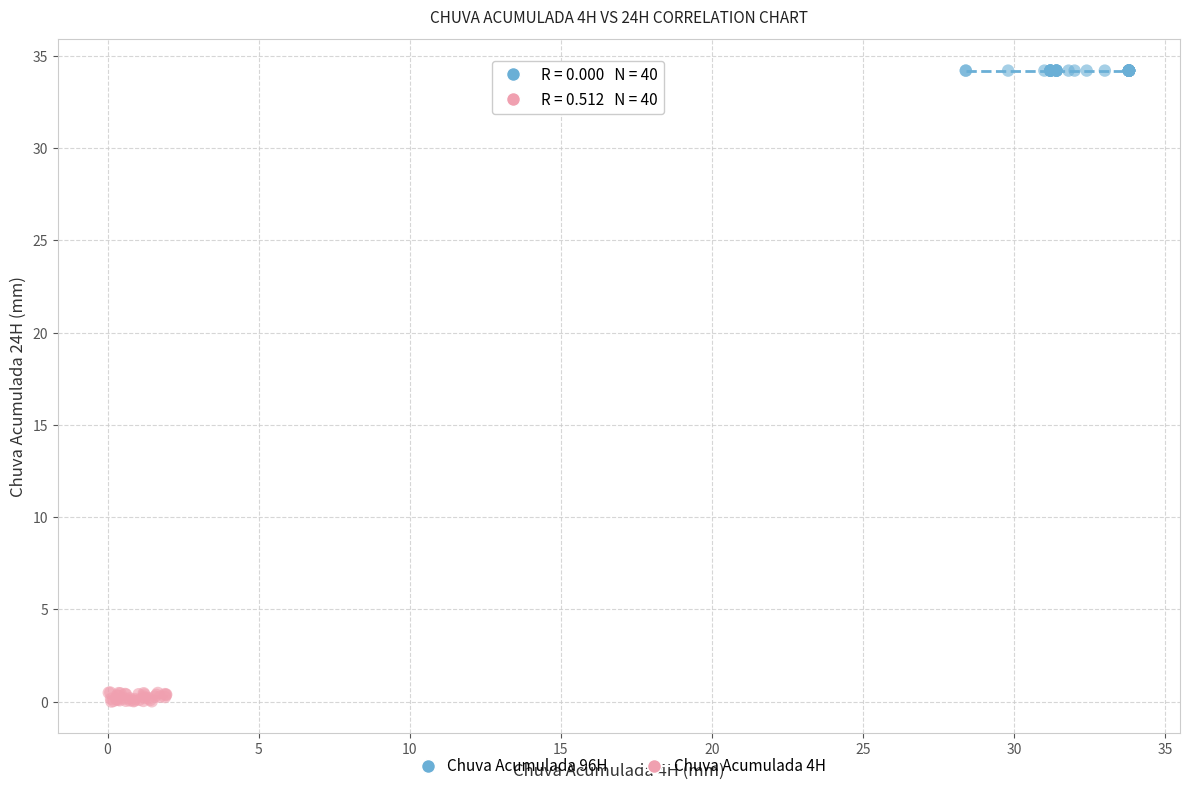

Which series contains the highest Y value?

Chuva Acumulada 96H